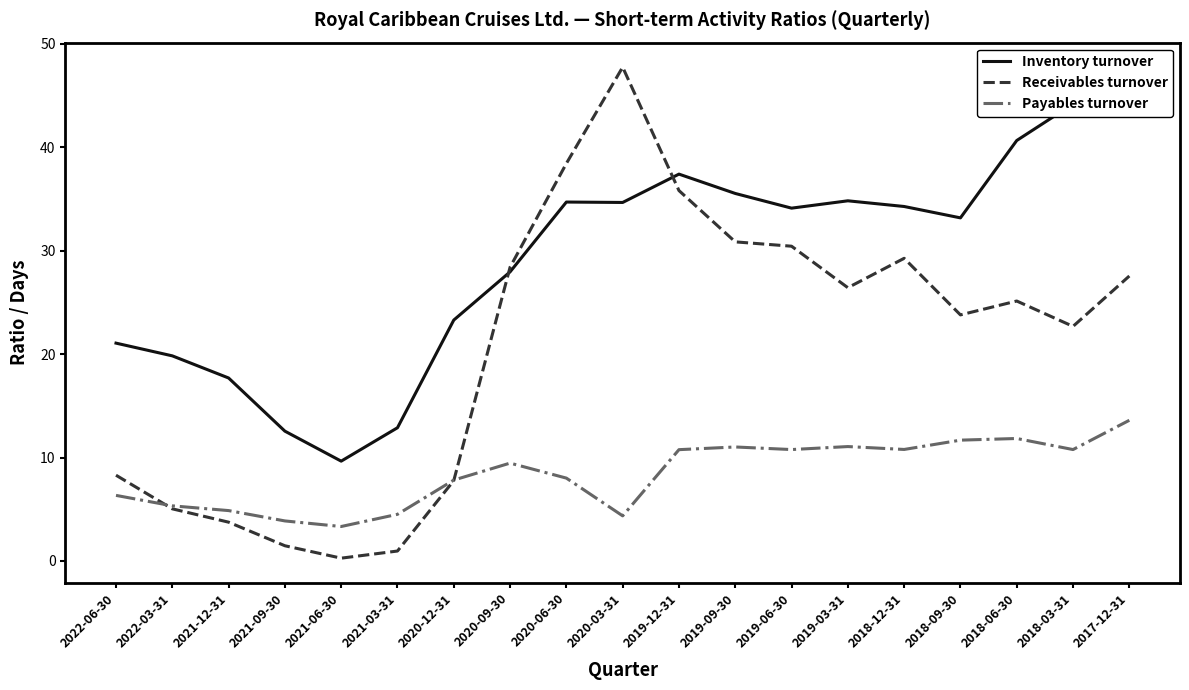

List the labels in order of Payables turnover value, smallest first.

2021-06-30, 2021-09-30, 2020-03-31, 2021-03-31, 2021-12-31, 2022-03-31, 2022-06-30, 2020-12-31, 2020-06-30, 2020-09-30, 2019-12-31, 2019-06-30, 2018-03-31, 2018-12-31, 2019-09-30, 2019-03-31, 2018-09-30, 2018-06-30, 2017-12-31